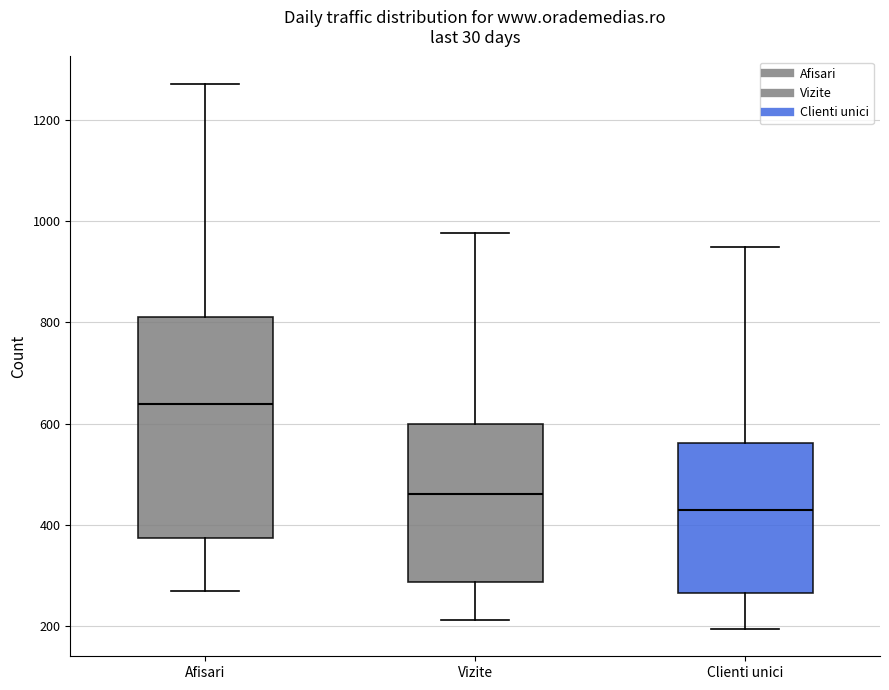

Where does the median line of the box for Clienti unici sit on the y-axis? The values are not printed on the chart, so give them approximately, as read against the axis.

440